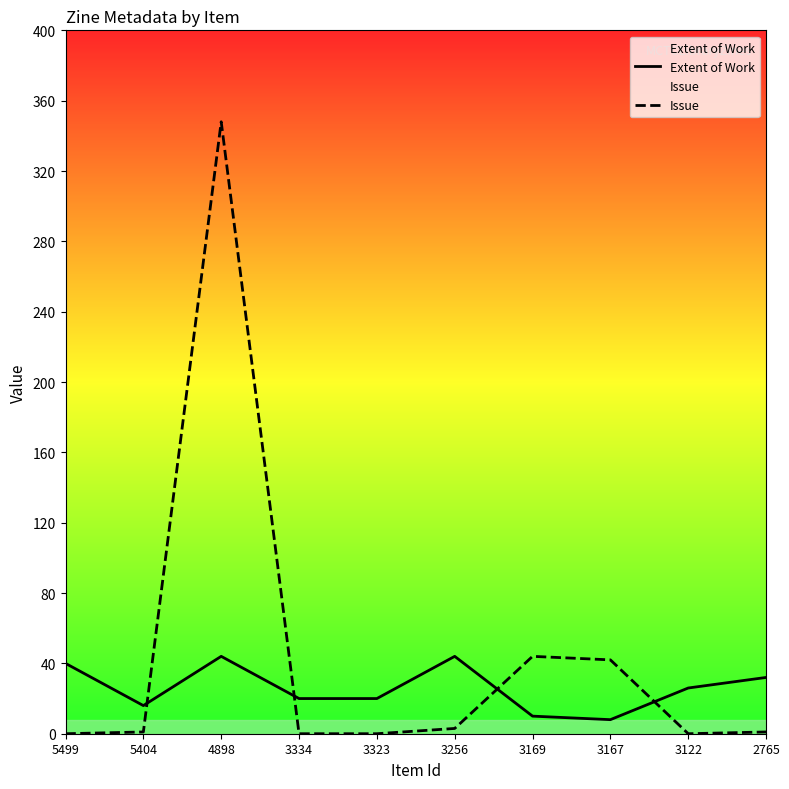

Which label corresponds to the smallest value in the chart?

5499